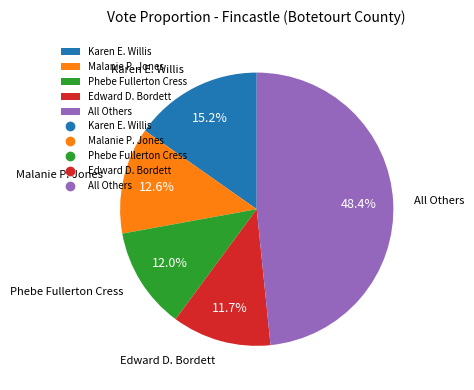

What is the largest slice in the pie chart?

All Others